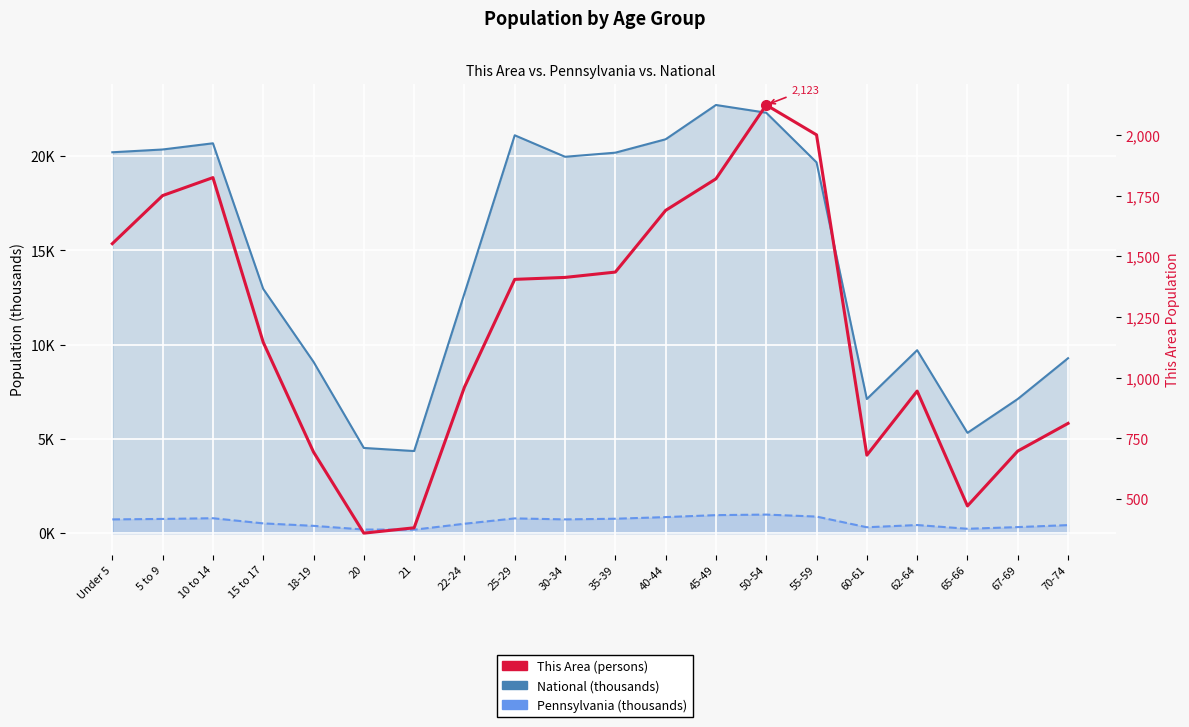

Which label corresponds to the smallest value in the chart?

21